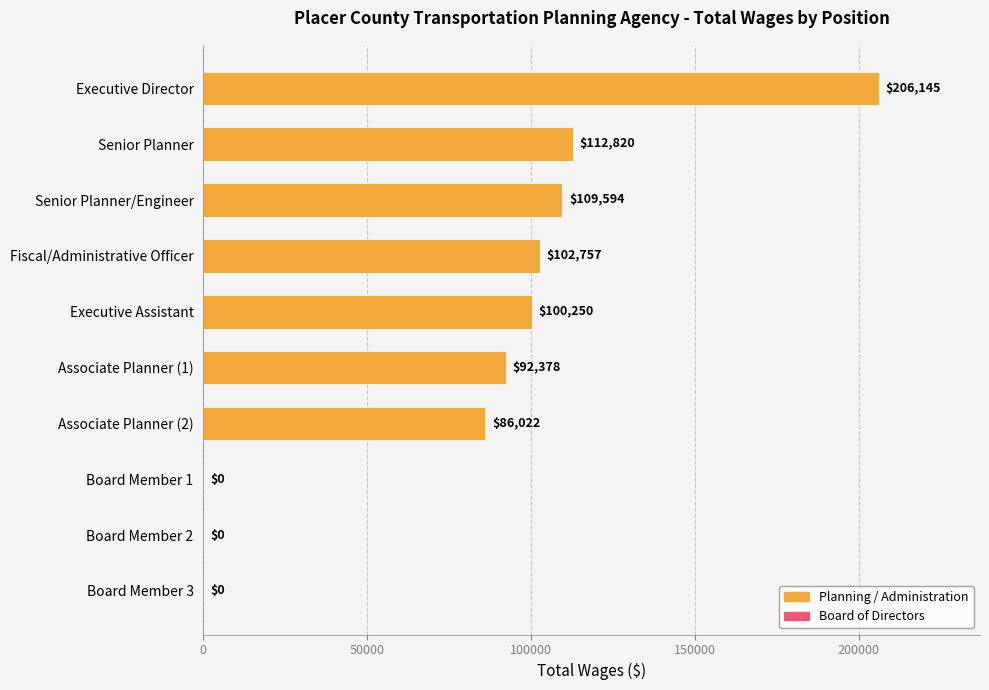

Read the value at Fiscal/Administrative Officer.

102757